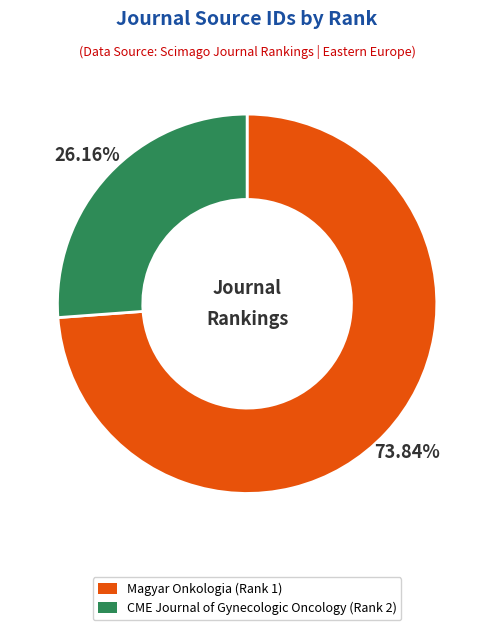

Is the sum of CME Journal of Gynecologic Oncology (Rank 2) and Magyar Onkologia (Rank 1) greater than half?

Yes